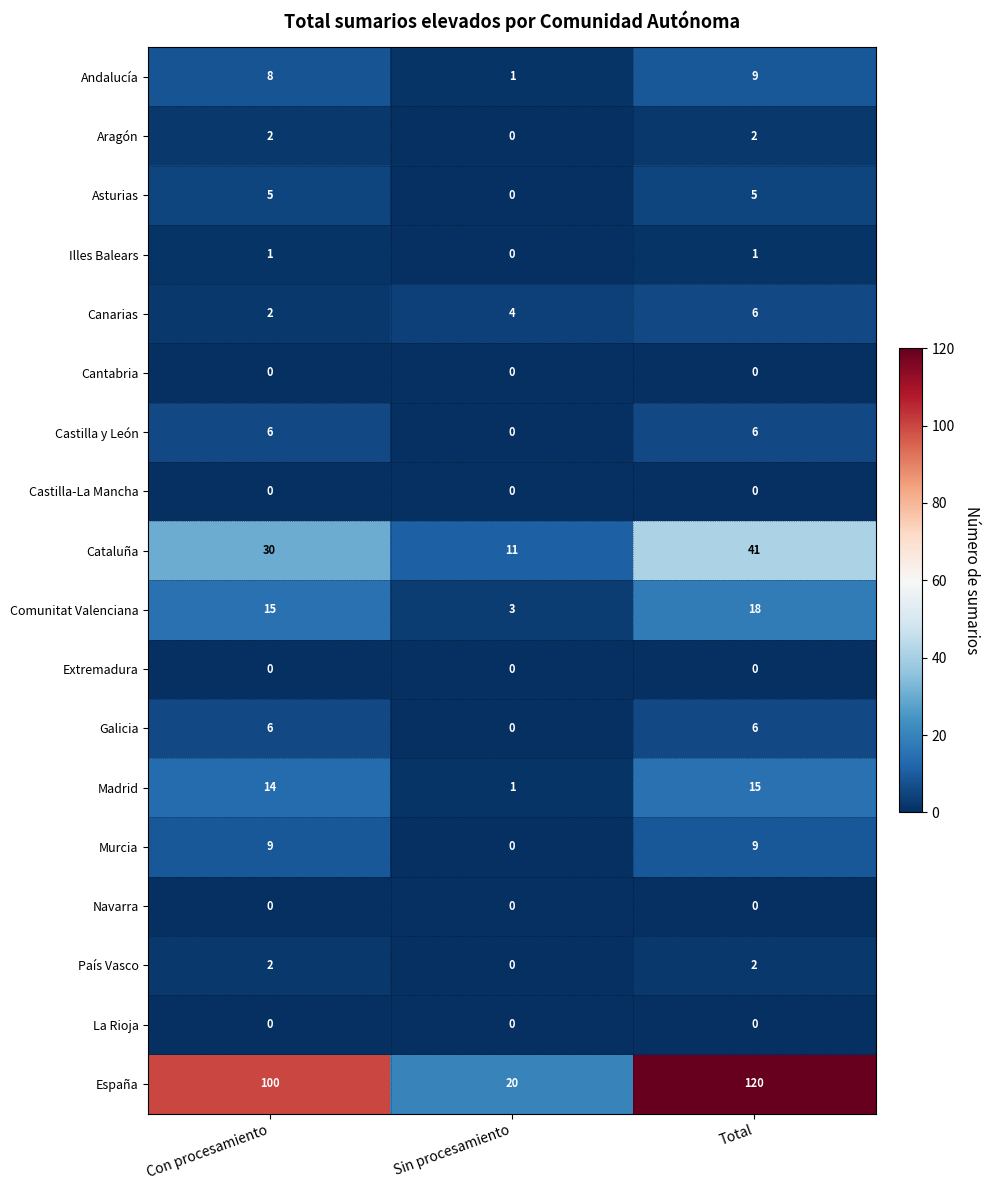

What is the total value across all series at Con procesamiento?

200